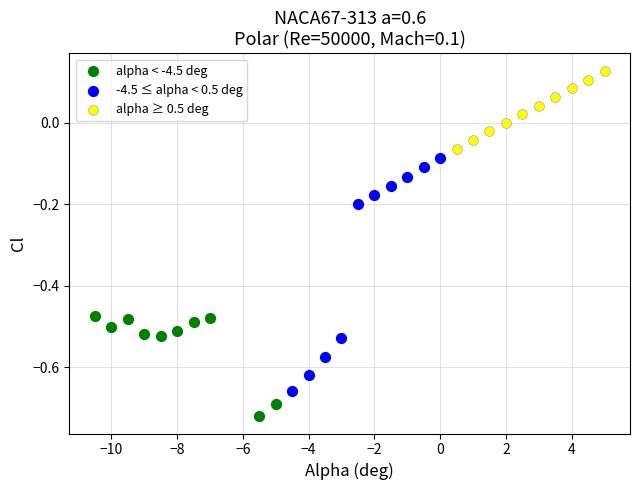

What are all the series names shown in the legend?

alpha < -4.5 deg, -4.5 ≤ alpha < 0.5 deg, alpha ≥ 0.5 deg